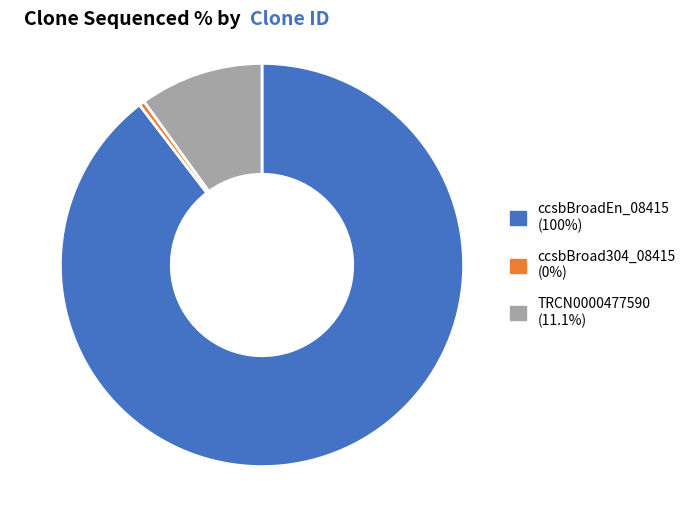

Is there any slice that represents more than half of the pie?

Yes